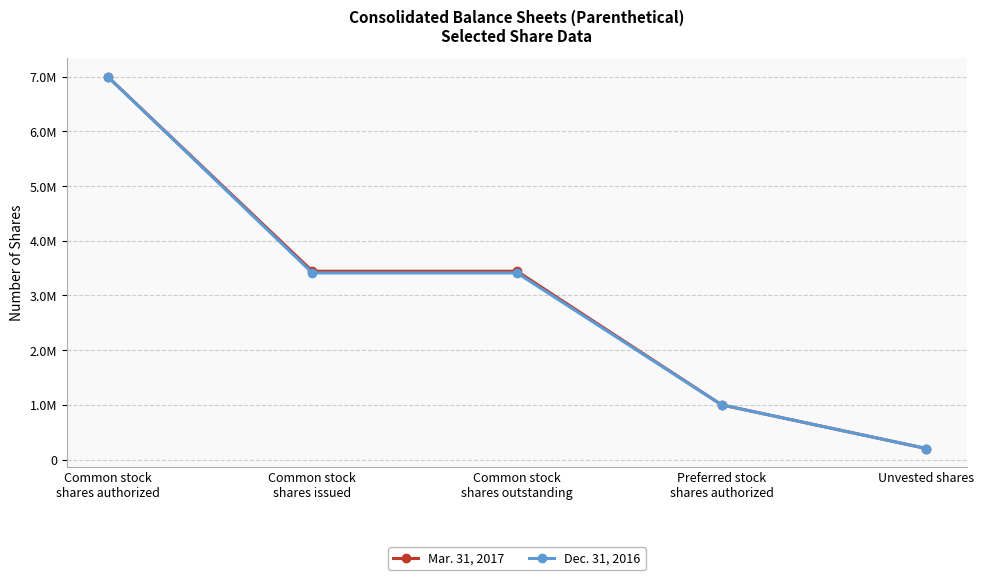

Is this an area chart (filled region under the line)?

No